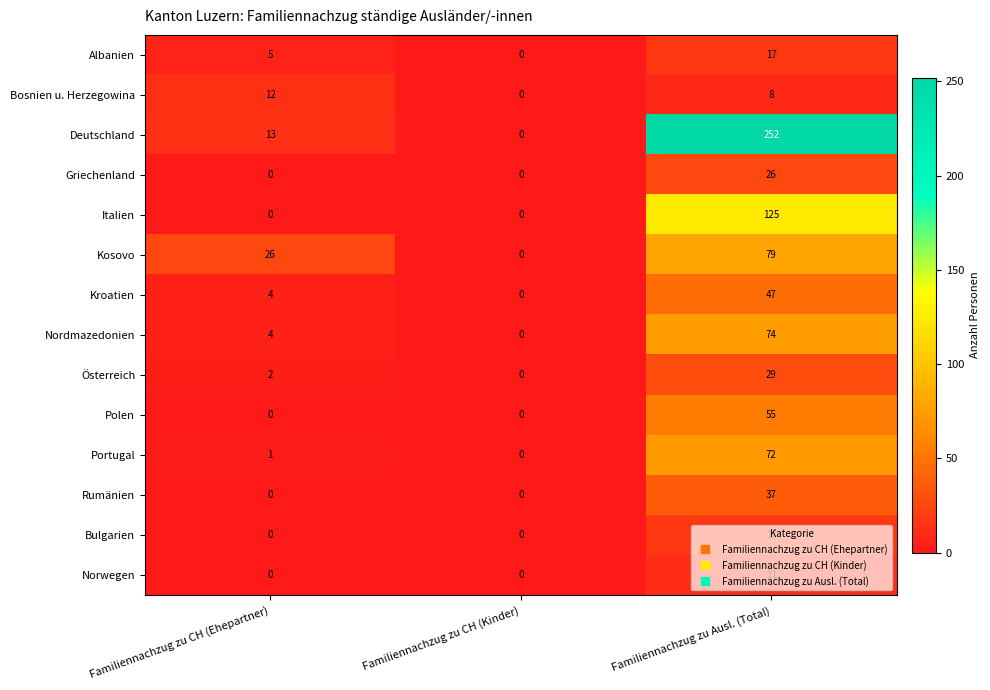

Which series has the widest spread of values?

Deutschland